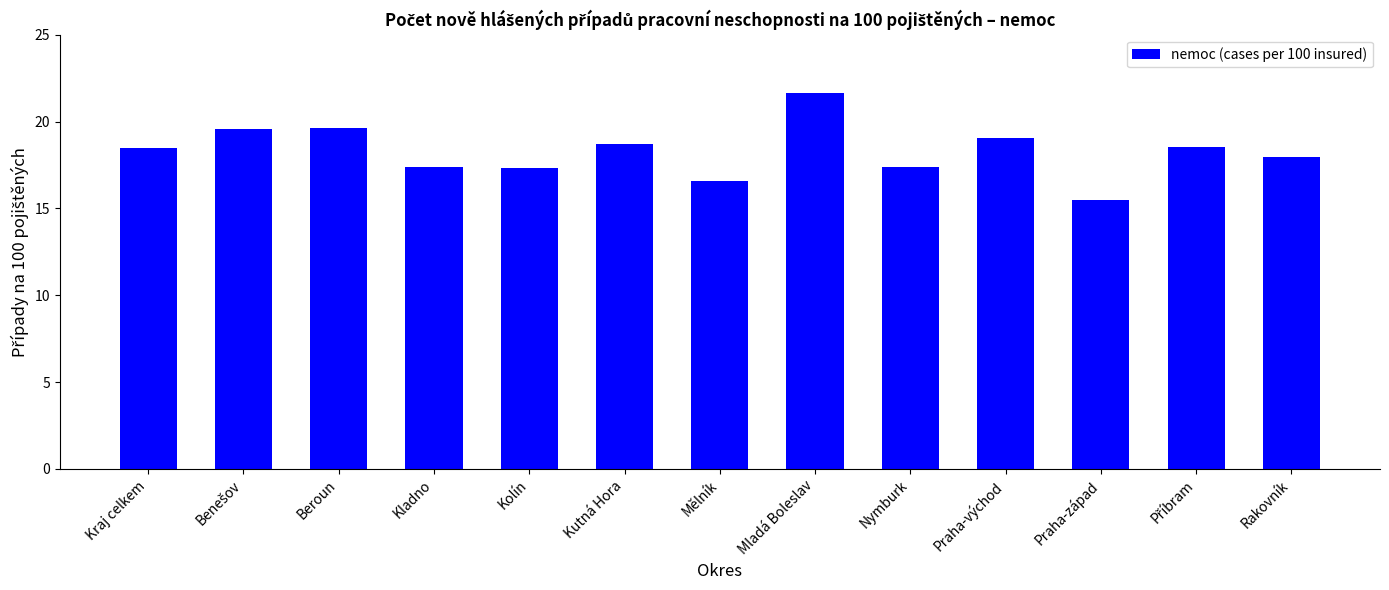

The value at Kolín is 9.6. True or false?

False